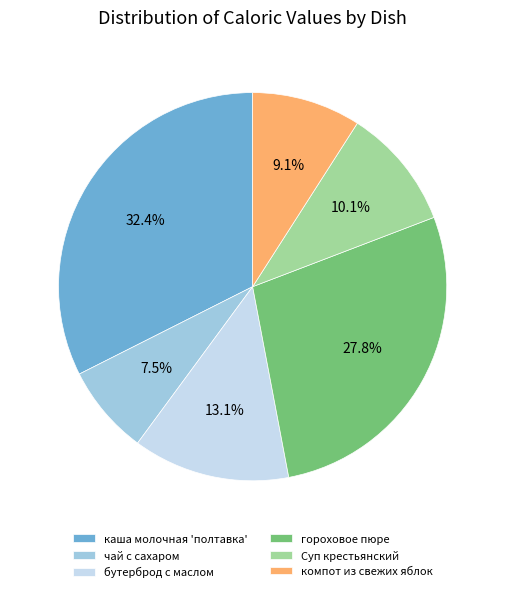

What percentage is the компот из свежих яблок slice, to the nearest percent?

9%